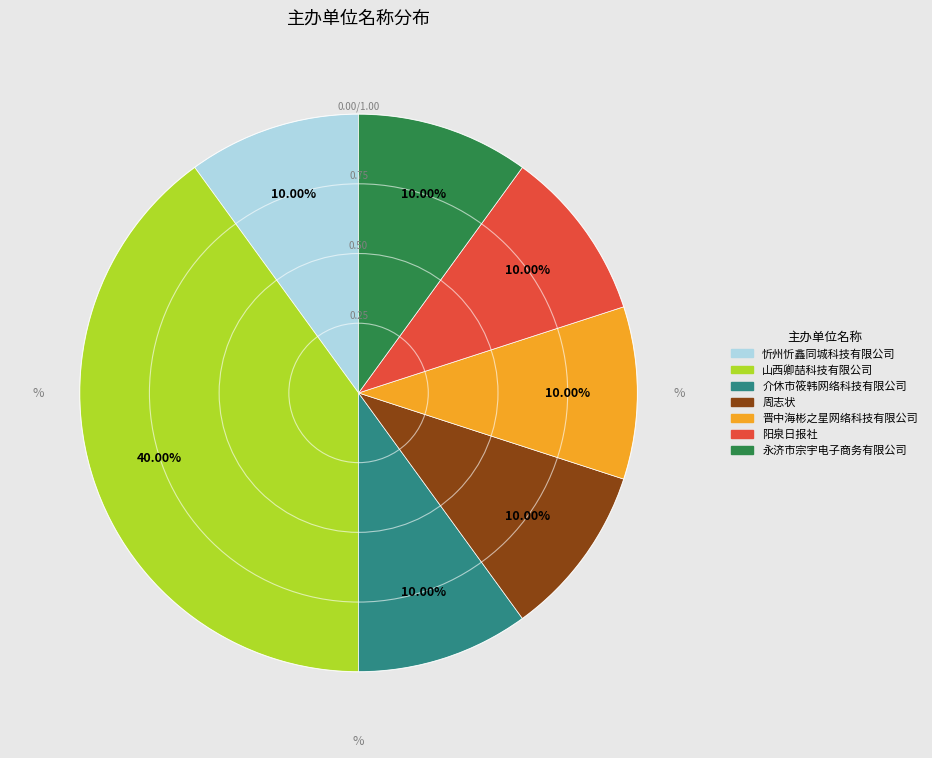

How many slices are in this pie chart?

7